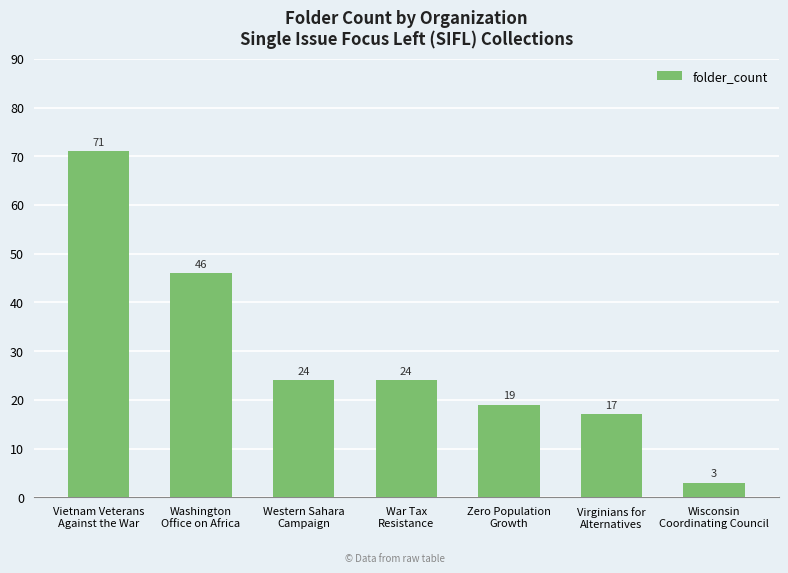

What is the maximum value shown in the chart?

71